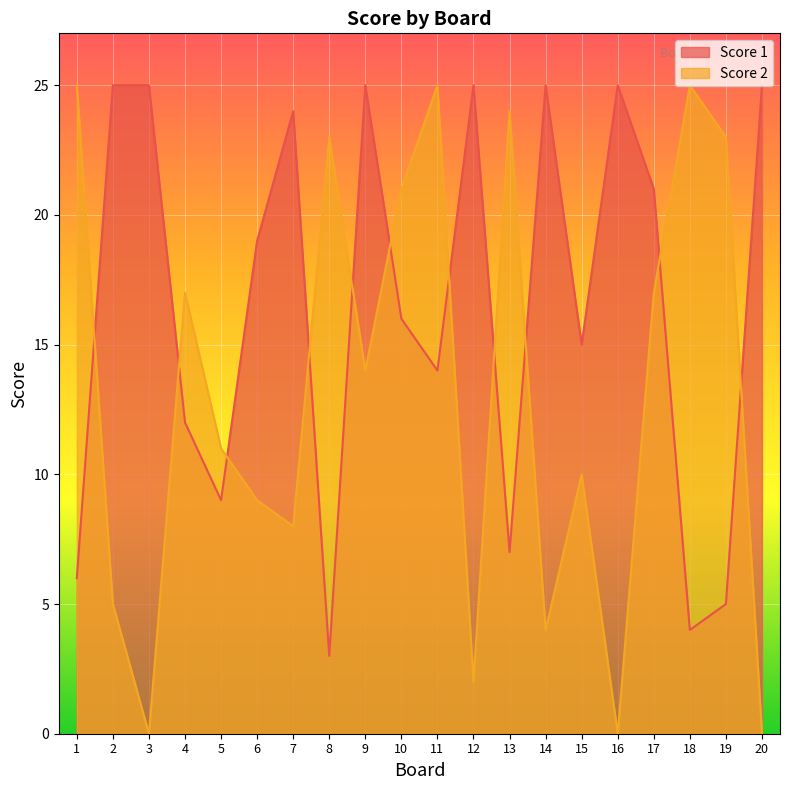

How many series are shown in this chart?

2